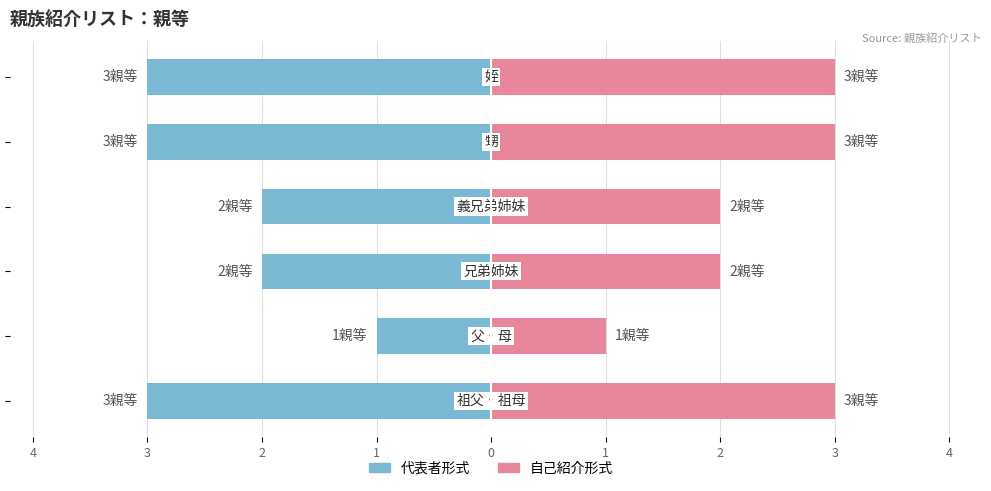

Which has a higher value, 1 or 4?

1